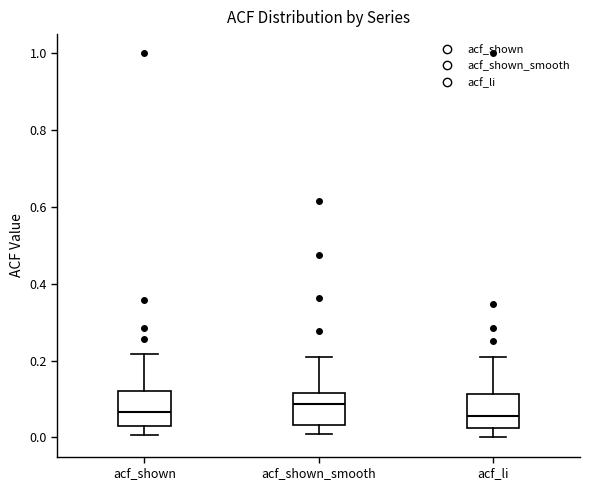

Where does the median line of the box for acf_li sit on the y-axis? The values are not printed on the chart, so give them approximately, as read against the axis.

0.06